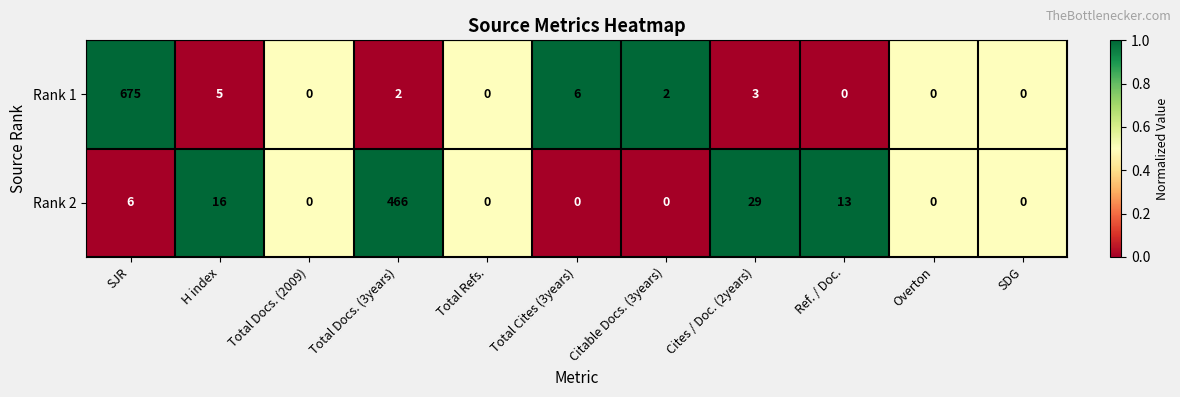

What is the sum of the Rank 1 values at Total Cites (3years) and SJR?

681